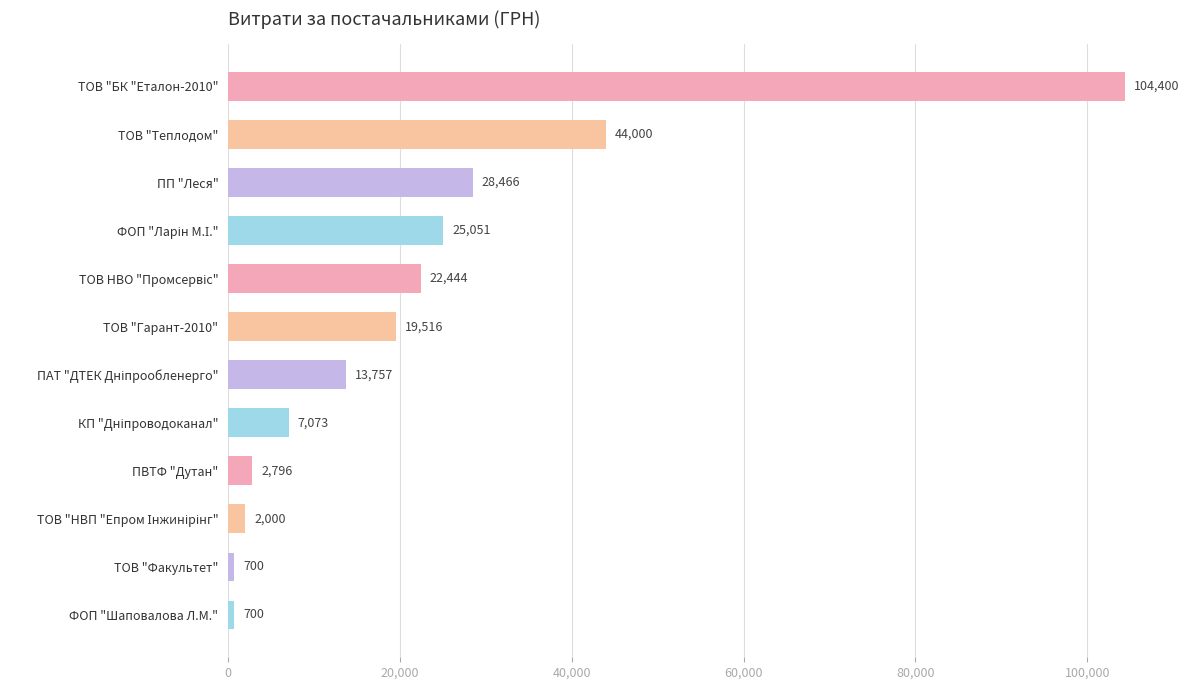

Is it true that the value at ТОВ "Гарант-2010" is 19516.1?

True